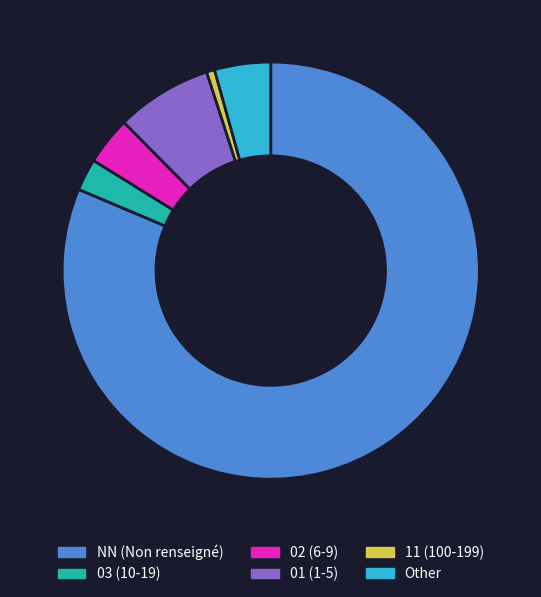

Is there a majority slice in this chart?

Yes